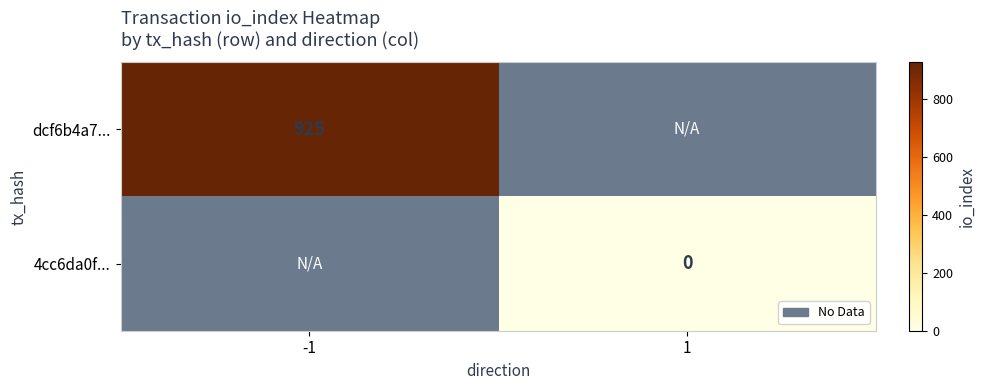

Is it true that dcf6b4a7... equals 353 at -1?

False